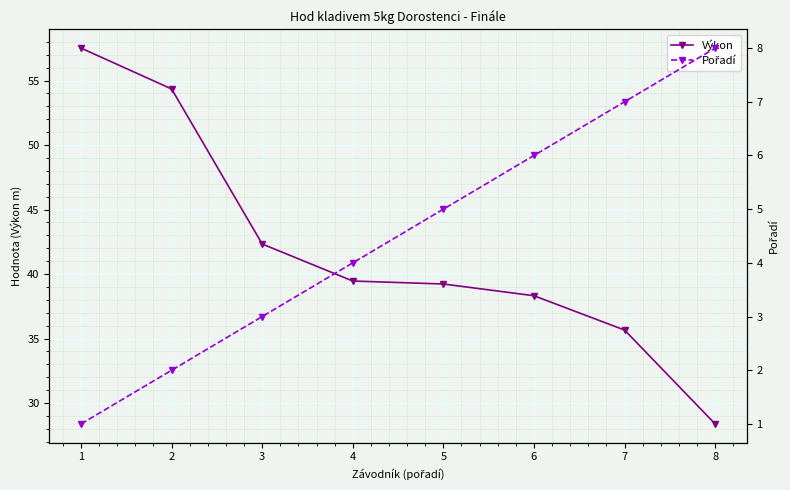

Count the Pořadí values in the range 3 to 7.

5